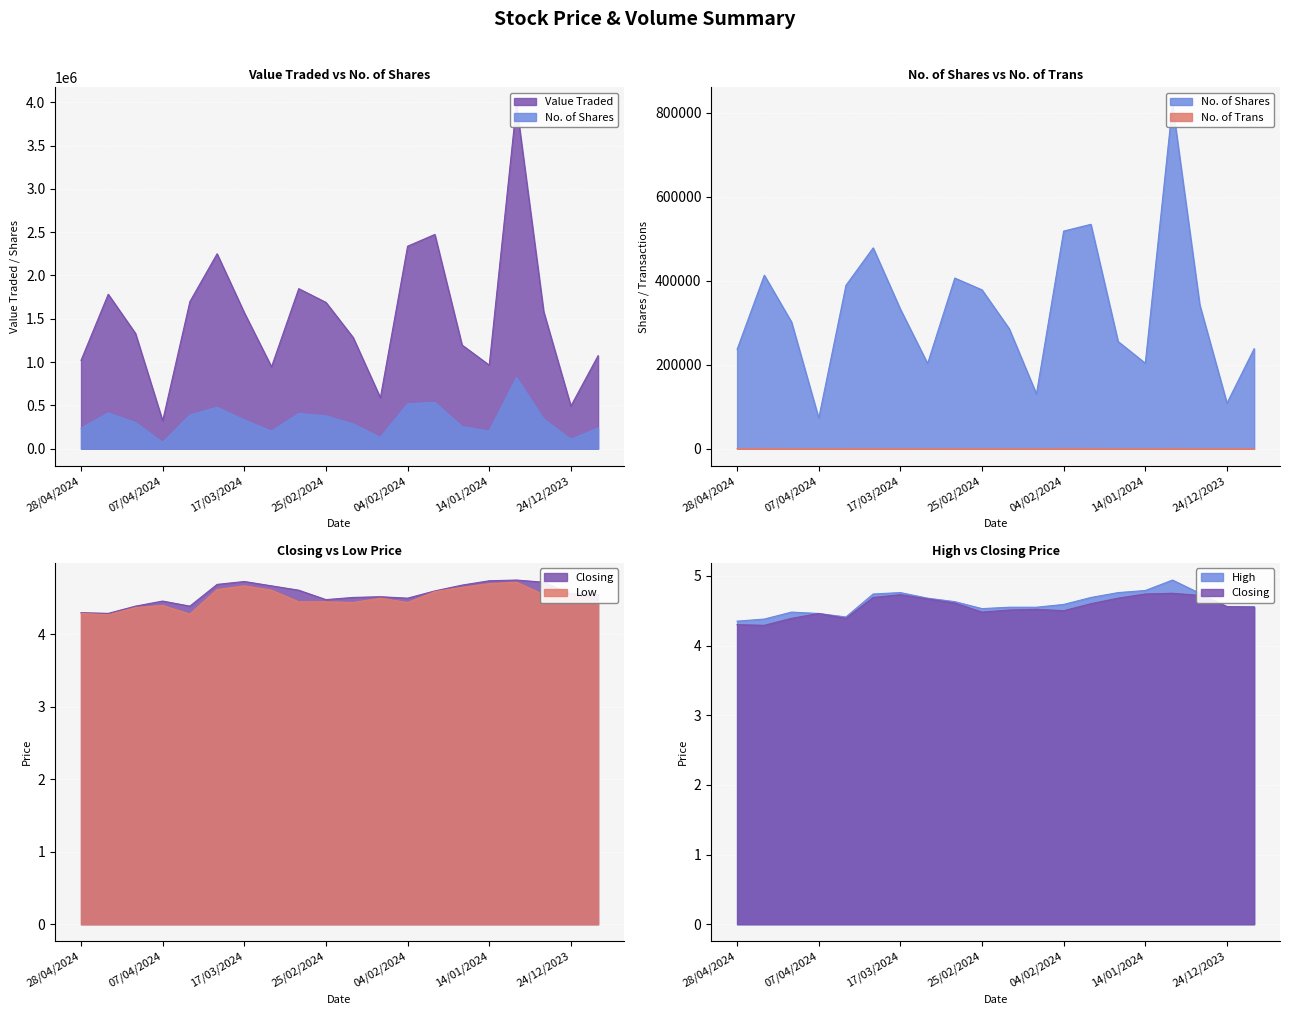

Rank the series by their maximum value, from lowest to highest.

Low, Closing, High, No. of Trans, No. of Shares, Value Traded